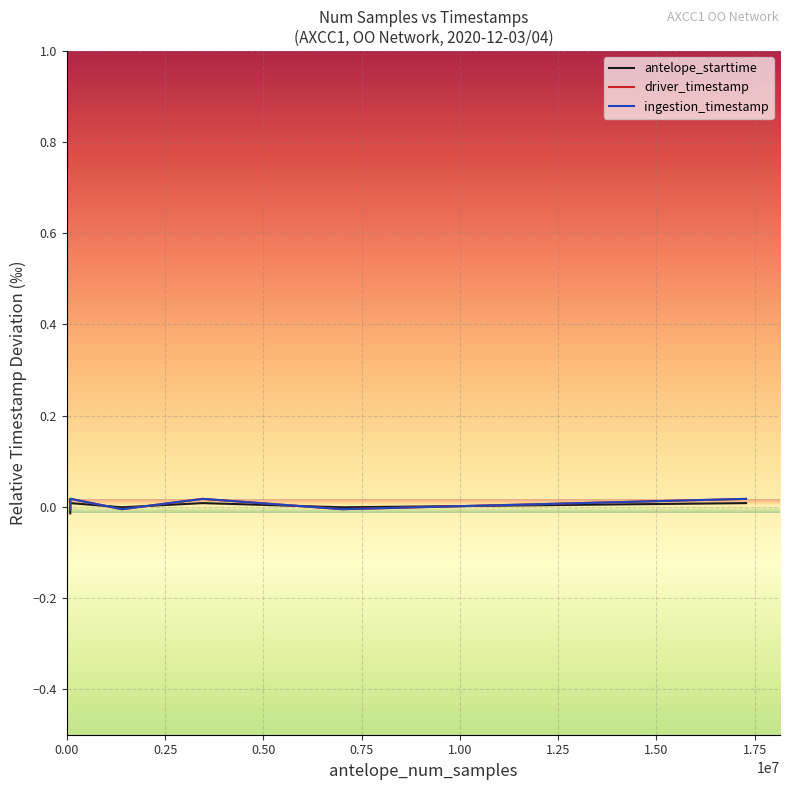

How many data points does each series have?

13